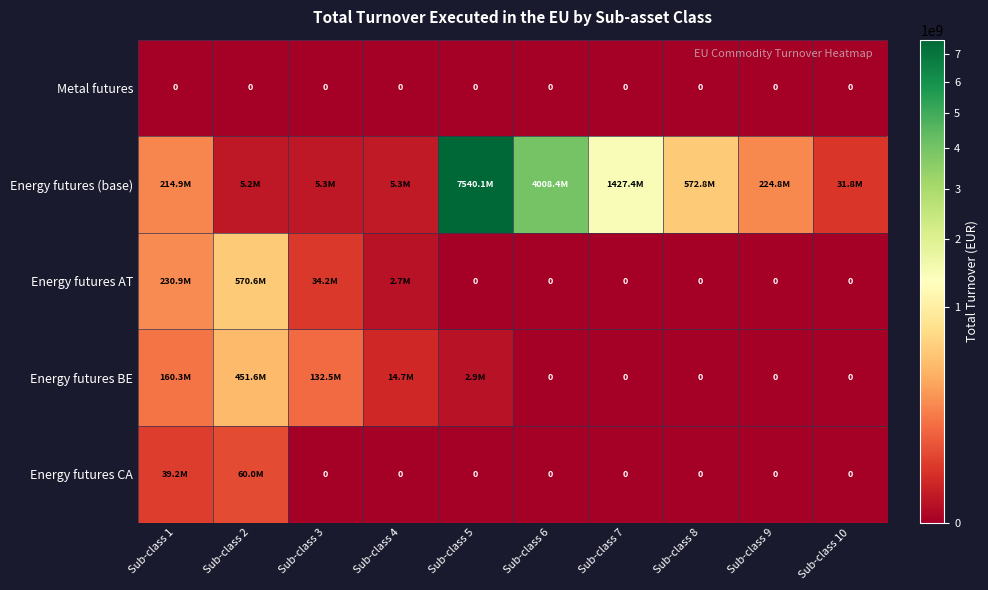

List the labels in order of Energy futures CA value, largest first.

Sub-class 2, Sub-class 1, Sub-class 3, Sub-class 4, Sub-class 5, Sub-class 6, Sub-class 7, Sub-class 8, Sub-class 9, Sub-class 10